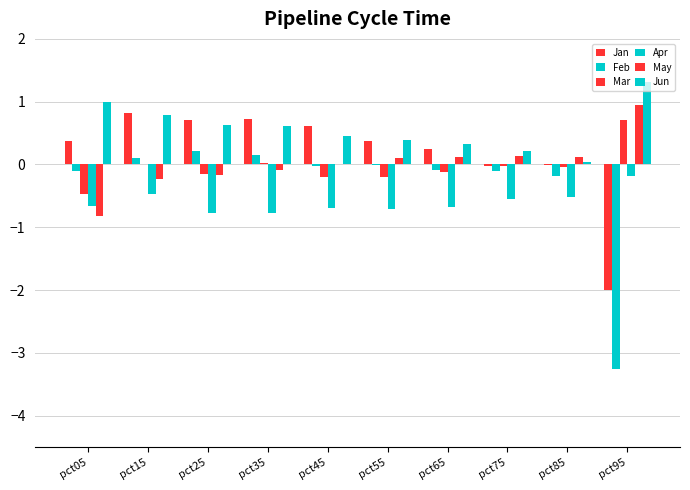

Does the chart contain stacked bars?

No